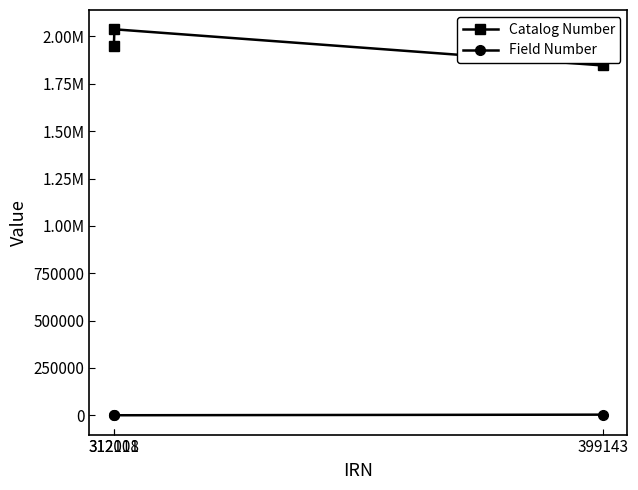

Rank the series by their maximum value, from lowest to highest.

Field Number, Catalog Number